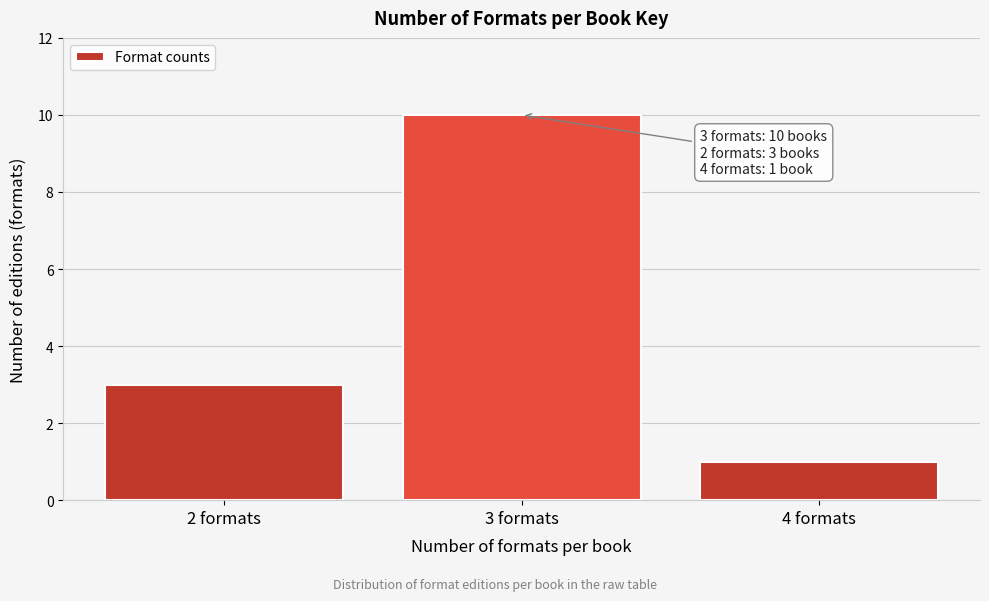

Reading right to left, transcribe all the data shown in this chart.

4 formats=1	3 formats=10	2 formats=3